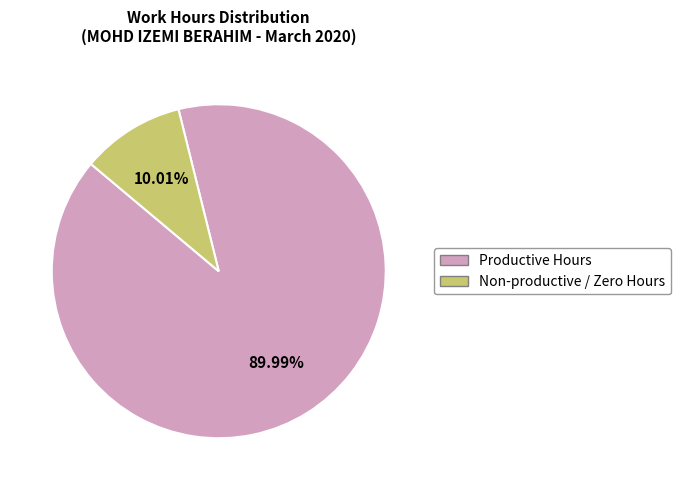

Rank the categories by value from highest to lowest.

Productive Hours, Non-productive / Zero Hours